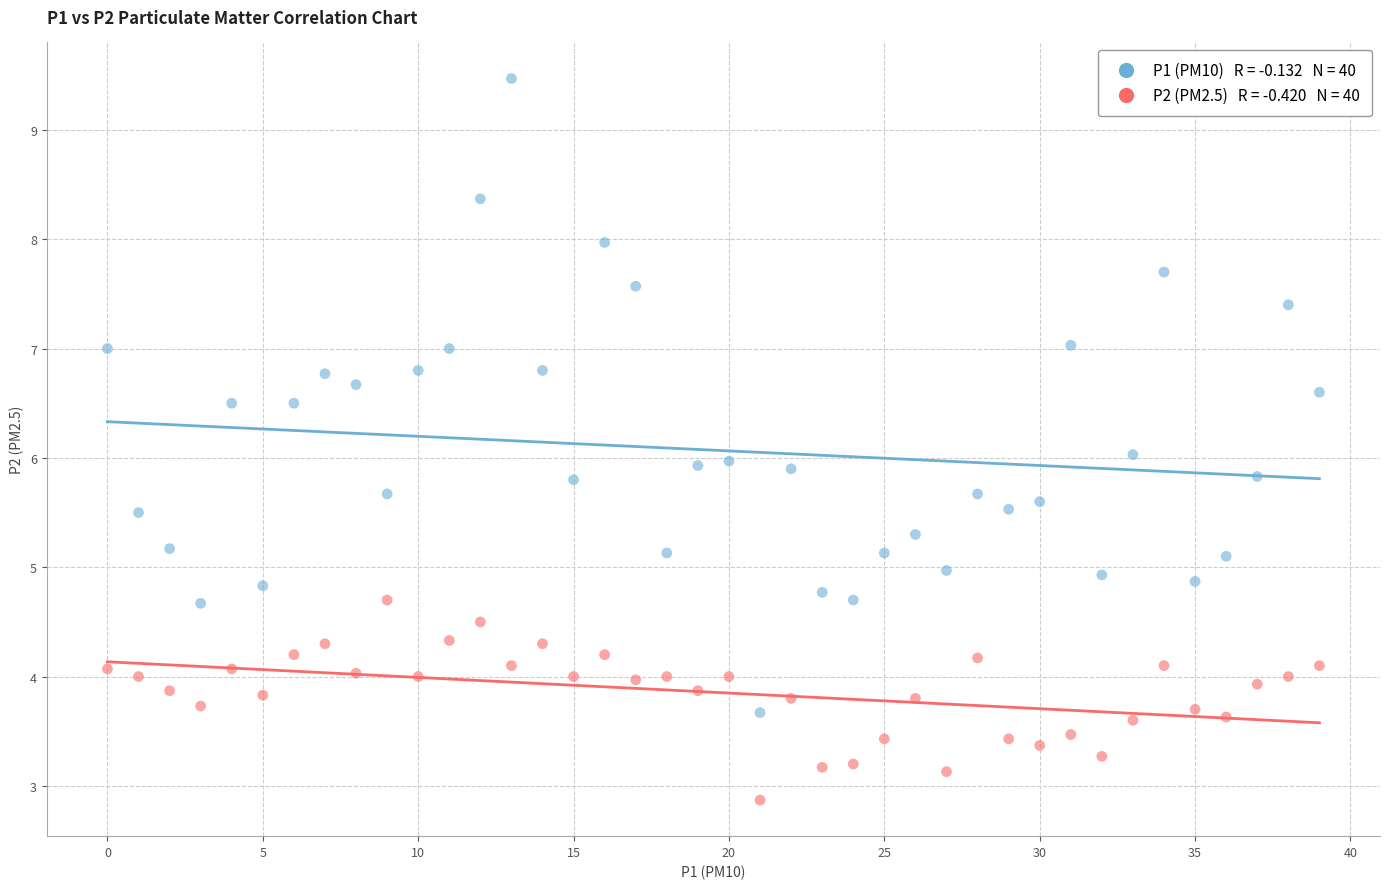

Across all data points, what is the range of Y values (max minus min)?

6.6